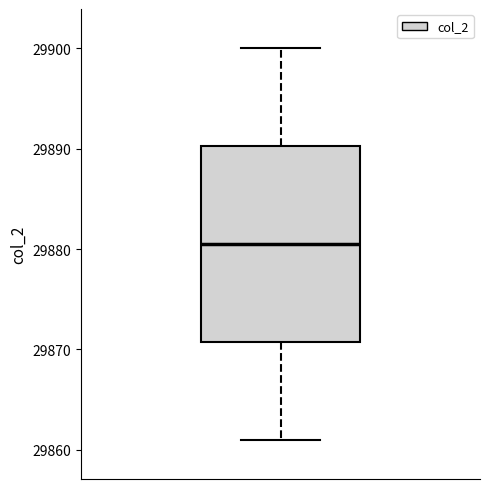

Read this box plot against the y-axis: the position of the median line, the range covered by the box, and the ends of both whiskers. The values are not printed on the chart, so give them approximately, as read against the axis.

median 29881, box 29871 to 29890, whiskers 29861 to 29900